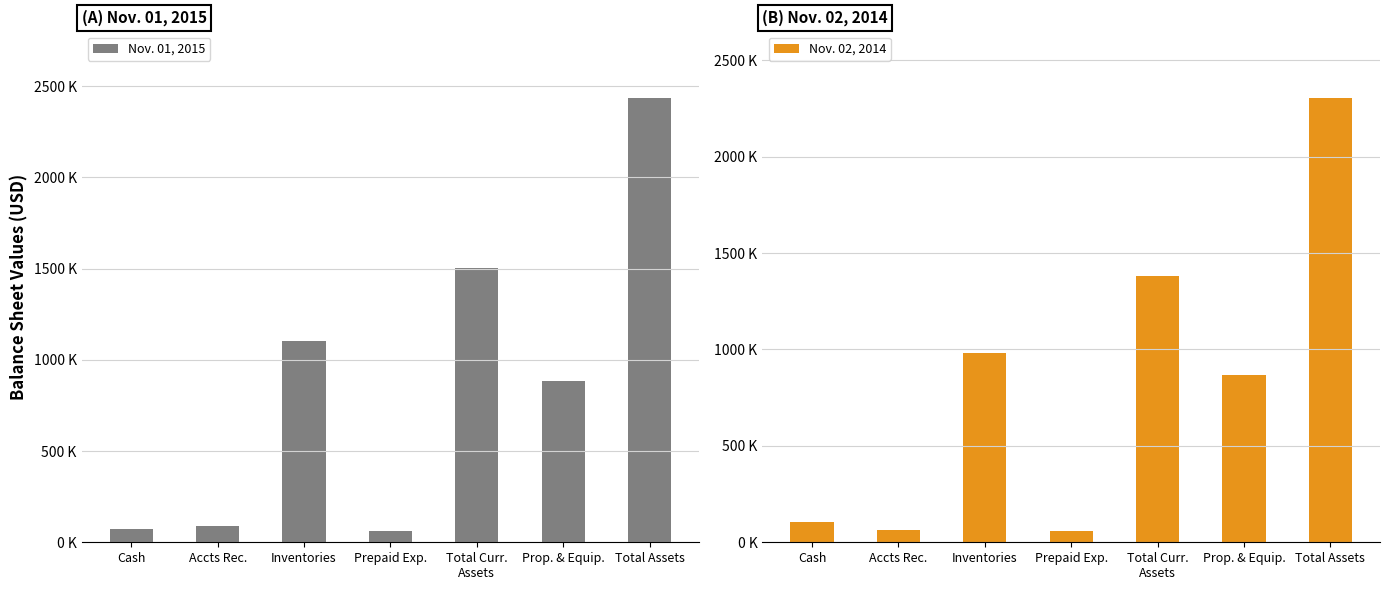

Reading right to left, what are all the values shown in this chart?

Nov. 01, 2015: 2435676	883459	1501836	59276	1102349	88535	72264
Nov. 02, 2014: 2303947	866670	1382915	56517	979719	63664	107703